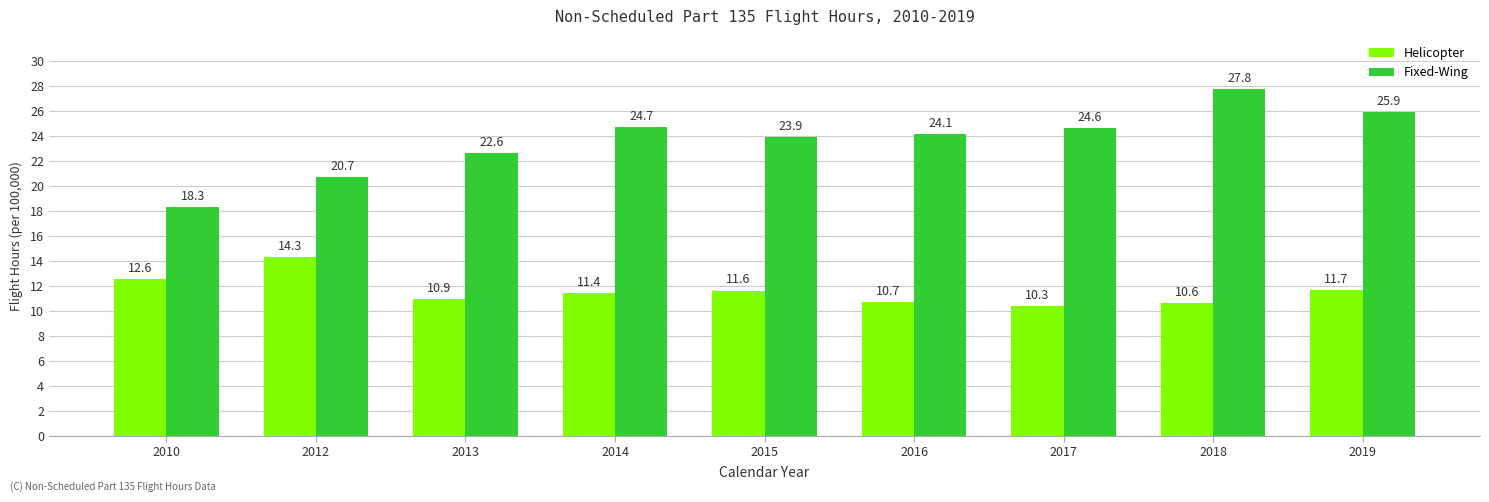

What is the sum of the Helicopter values at 2012 and 2010?

26.9